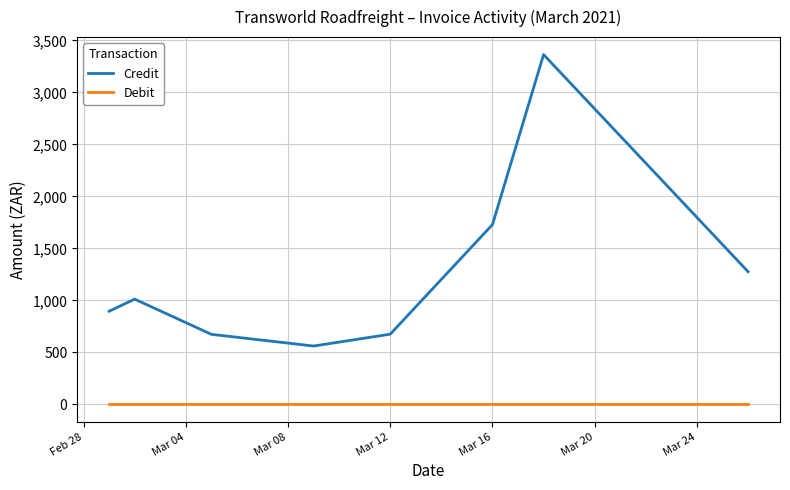

Which series has the largest total across all categories?

Credit